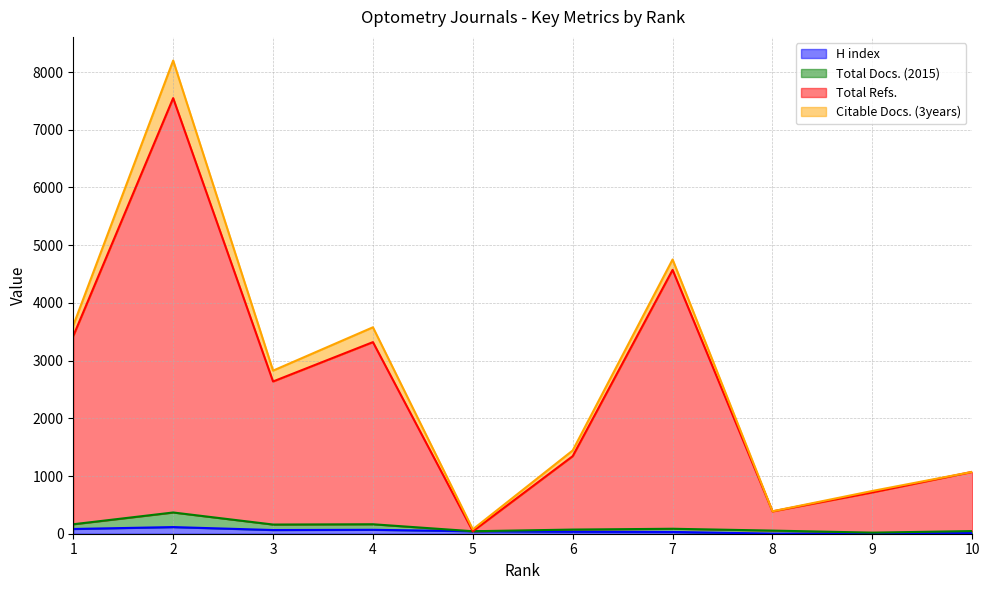

True or false: Total Refs. and H index cross at least once.

False